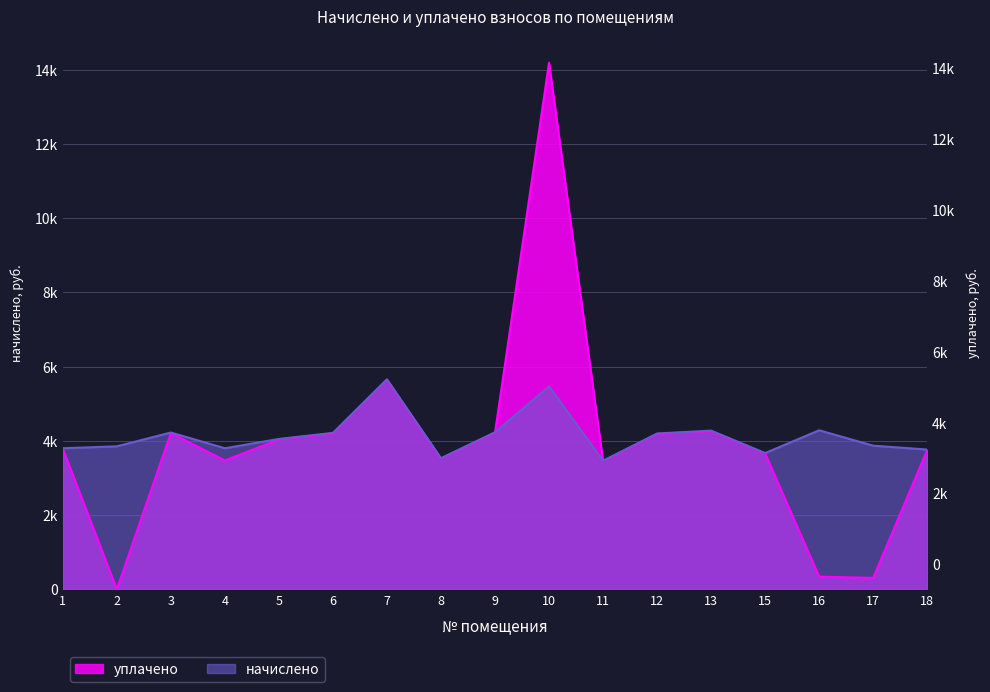

At which label does уплачено reach its peak?

10